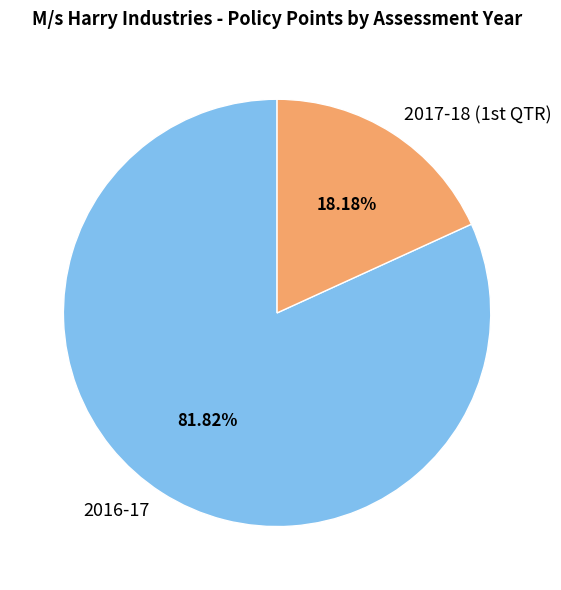

How many slices are in this pie chart?

2